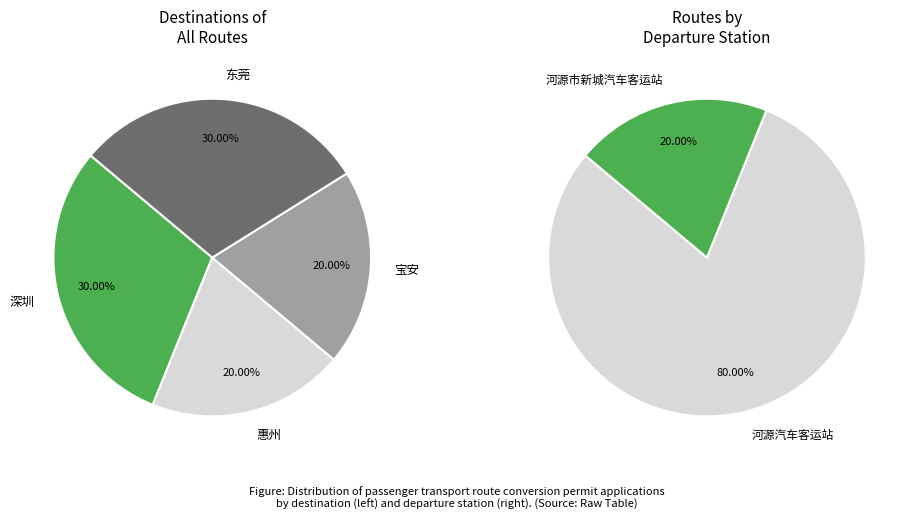

To the nearest percent, what percentage of the pie is 深圳?

30%